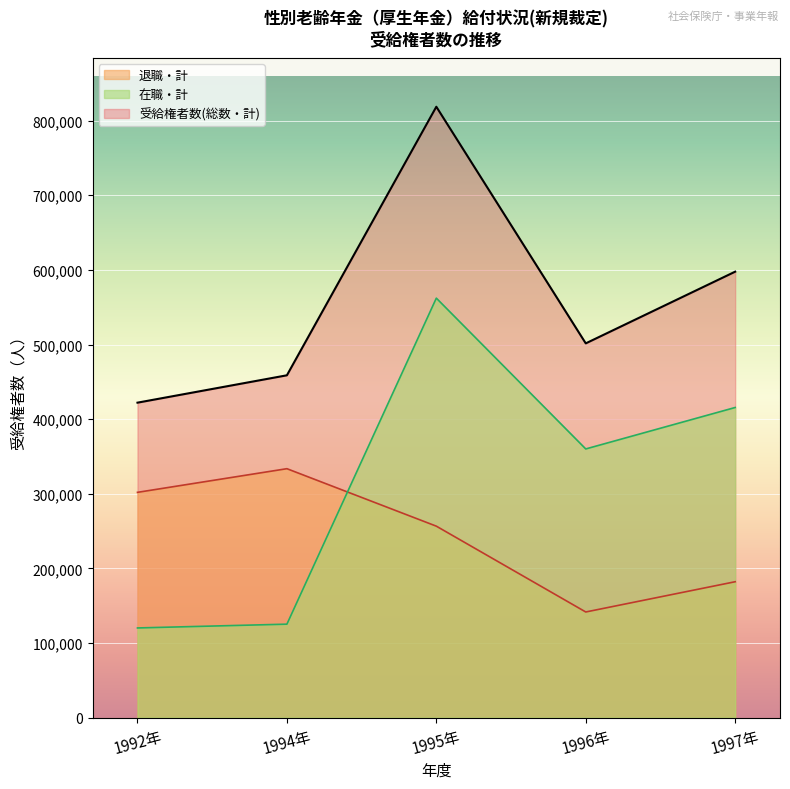

What is the sum of all 受給権者数(総数・計) values?

2798617